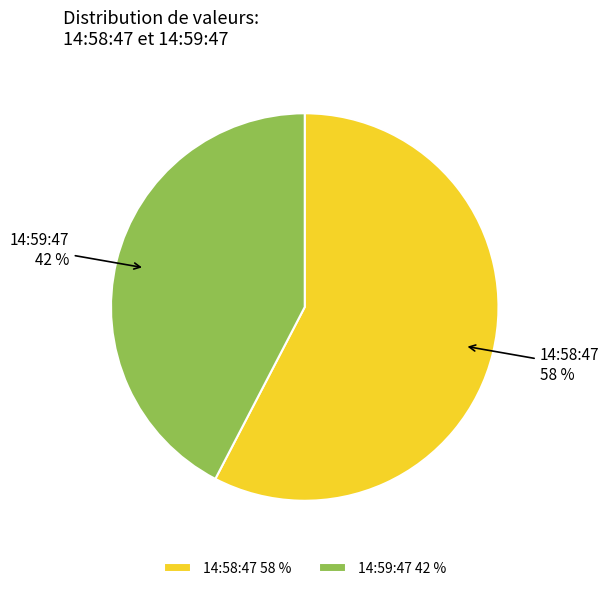

Combined, do 14:58:47 58 % and 14:59:47 42 % account for over 50%?

Yes